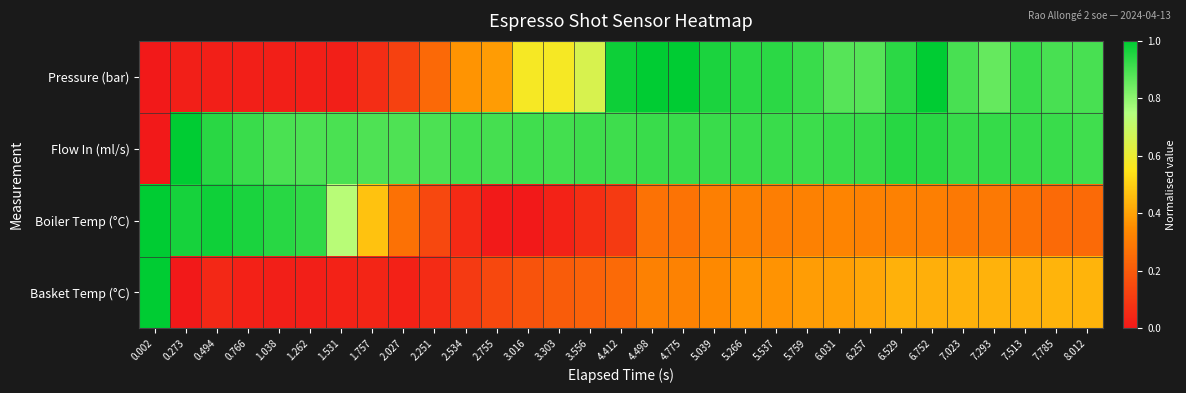

Reading left to right, transcribe all the data shown in this chart.

Pressure (bar): 0.002=0.0	0.273=0.0	0.494=0.0	0.766=0.0	1.038=0.0	1.262=0.0	1.531=0.0	1.757=0.1	2.027=0.1	2.251=0.2	2.534=0.4	2.755=0.4	3.016=0.6	3.303=0.6	3.556=0.7	4.412=1.0	4.498=1.0	4.775=1.0	5.039=1.0	5.266=0.9	5.537=0.9	5.759=0.9	6.031=0.9	6.257=0.9	6.529=0.9	6.752=1.0	7.023=0.9	7.293=0.9	7.513=0.9	7.785=0.9	8.012=0.9
Flow In (ml/s): 0.002=0.0	0.273=1.0	0.494=0.9	0.766=0.9	1.038=0.9	1.262=0.9	1.531=0.9	1.757=0.9	2.027=0.9	2.251=0.9	2.534=0.9	2.755=0.9	3.016=0.9	3.303=0.9	3.556=0.9	4.412=0.9	4.498=0.9	4.775=0.9	5.039=0.9	5.266=0.9	5.537=0.9	5.759=0.9	6.031=0.9	6.257=0.9	6.529=0.9	6.752=0.9	7.023=0.9	7.293=0.9	7.513=0.9	7.785=0.9	8.012=0.9
Boiler Temp (°C): 0.002=1.0	0.273=1.0	0.494=1.0	0.766=1.0	1.038=0.9	1.262=0.9	1.531=0.7	1.757=0.5	2.027=0.3	2.251=0.1	2.534=0.1	2.755=0.0	3.016=0.0	3.303=0.0	3.556=0.1	4.412=0.1	4.498=0.3	4.775=0.3	5.039=0.3	5.266=0.3	5.537=0.3	5.759=0.3	6.031=0.3	6.257=0.3	6.529=0.3	6.752=0.3	7.023=0.3	7.293=0.3	7.513=0.3	7.785=0.2	8.012=0.2
Basket Temp (°C): 0.002=1.0	0.273=0.0	0.494=0.0	0.766=0.0	1.038=0.0	1.262=0.0	1.531=0.0	1.757=0.0	2.027=0.0	2.251=0.1	2.534=0.1	2.755=0.1	3.016=0.2	3.303=0.2	3.556=0.2	4.412=0.2	4.498=0.3	4.775=0.3	5.039=0.3	5.266=0.4	5.537=0.4	5.759=0.4	6.031=0.4	6.257=0.4	6.529=0.4	6.752=0.4	7.023=0.4	7.293=0.4	7.513=0.4	7.785=0.4	8.012=0.4